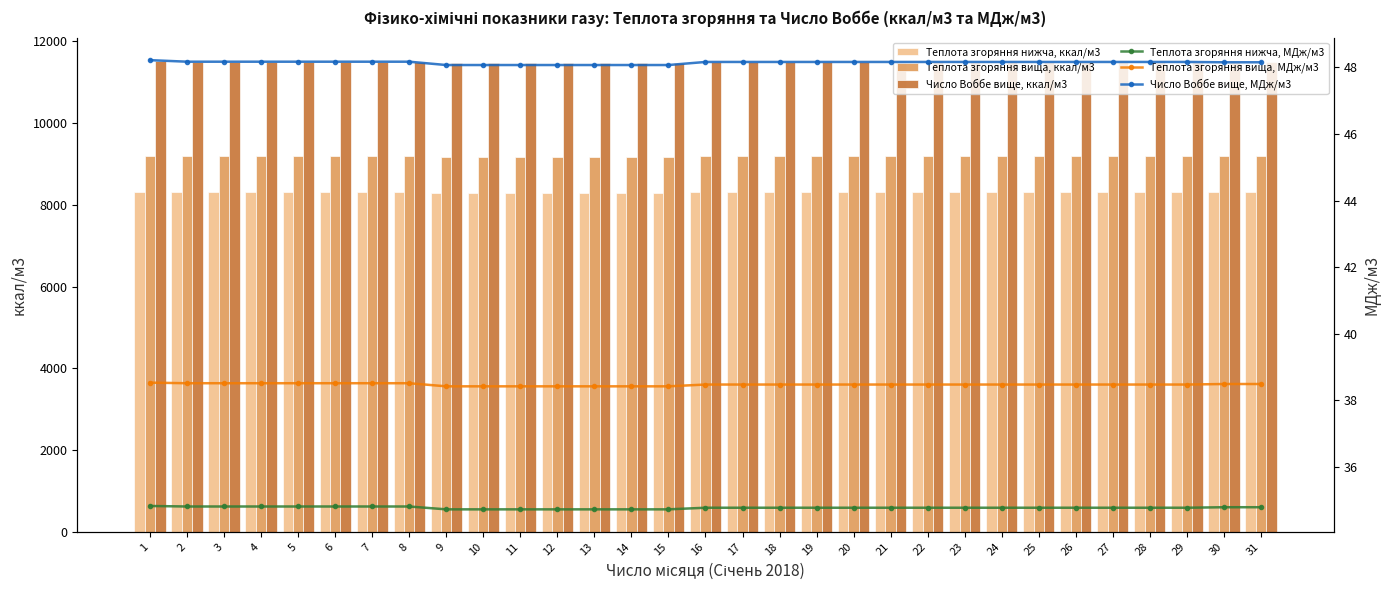

Rank the series at 5 from highest to lowest value.

Число Воббе вище, ккал/м3, Теплота згоряння вища, ккал/м3, Теплота згоряння нижча, ккал/м3, Число Воббе вище, МДж/м3, Теплота згоряння вища, МДж/м3, Теплота згоряння нижча, МДж/м3